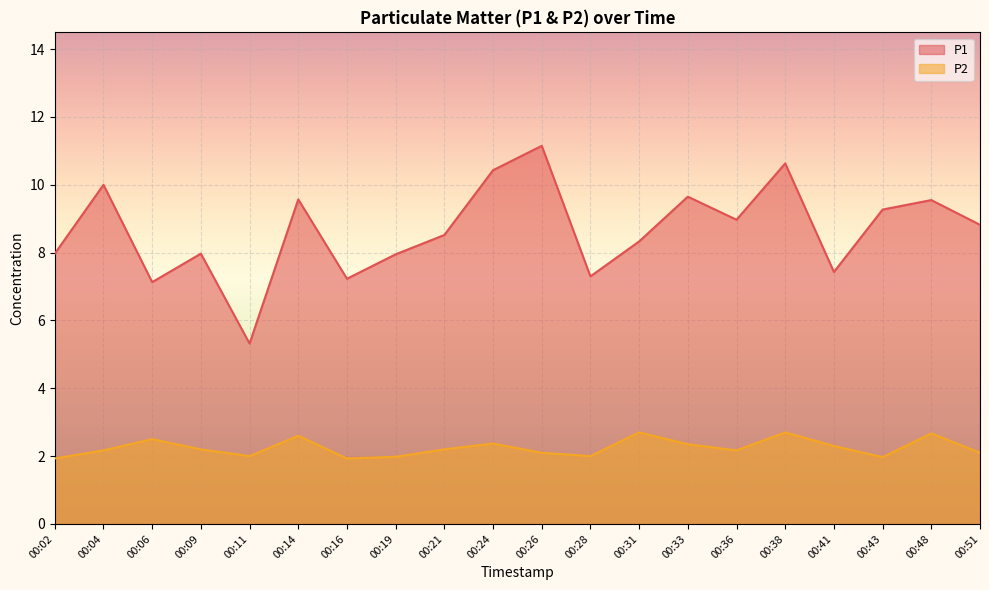

What is the value of the P1 point at the 3rd from the left?

7.1